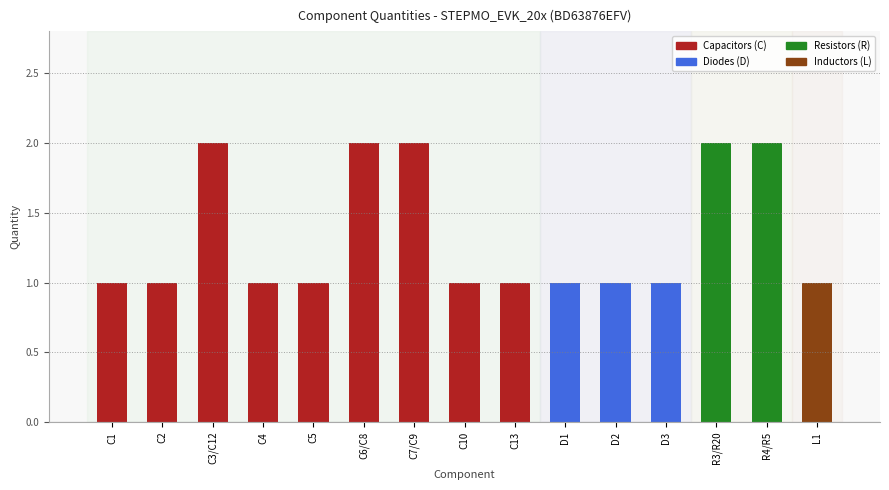

What is the difference between the maximum and minimum values?

1